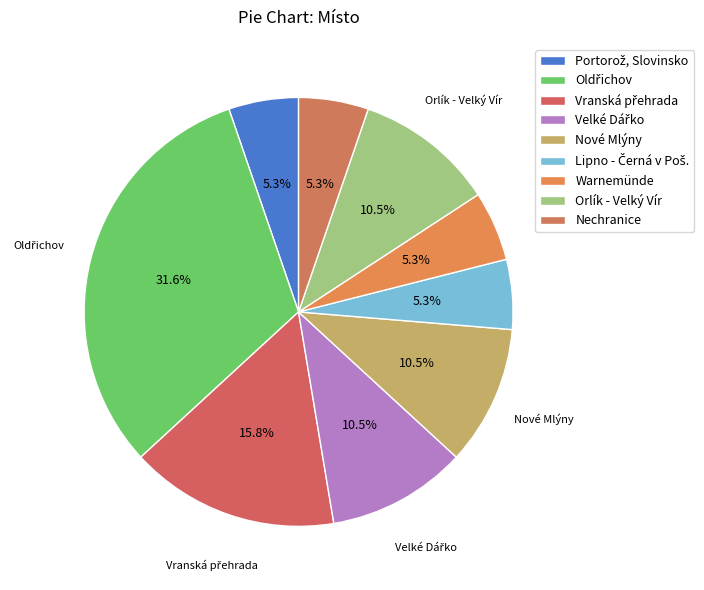

Count the number of slices in the pie.

9